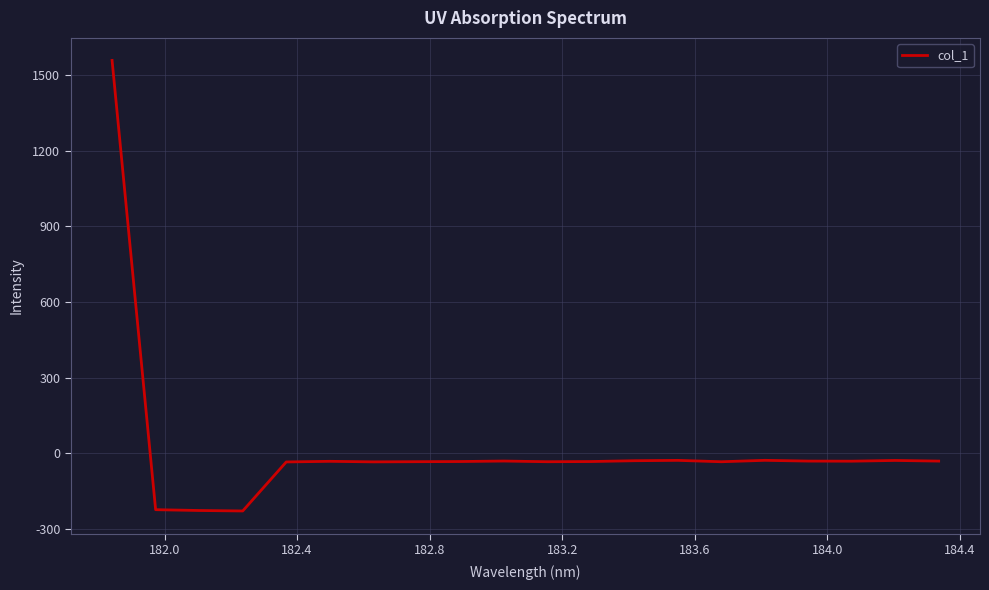

What is the maximum value shown in the chart?

1557.9